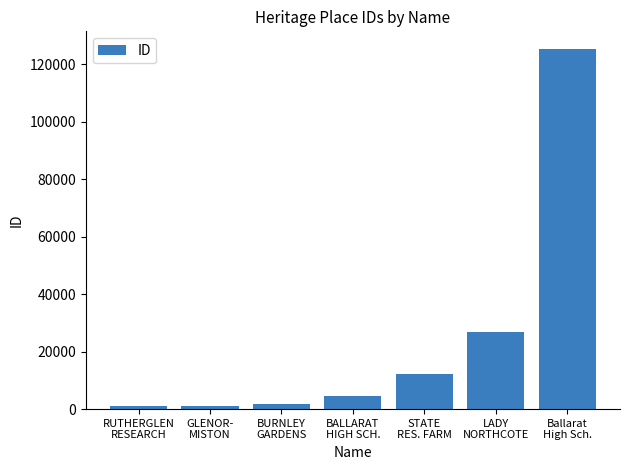

Approximately how many times larger is the value at LADY
NORTHCOTE compared to BURNLEY
GARDENS?

14.2